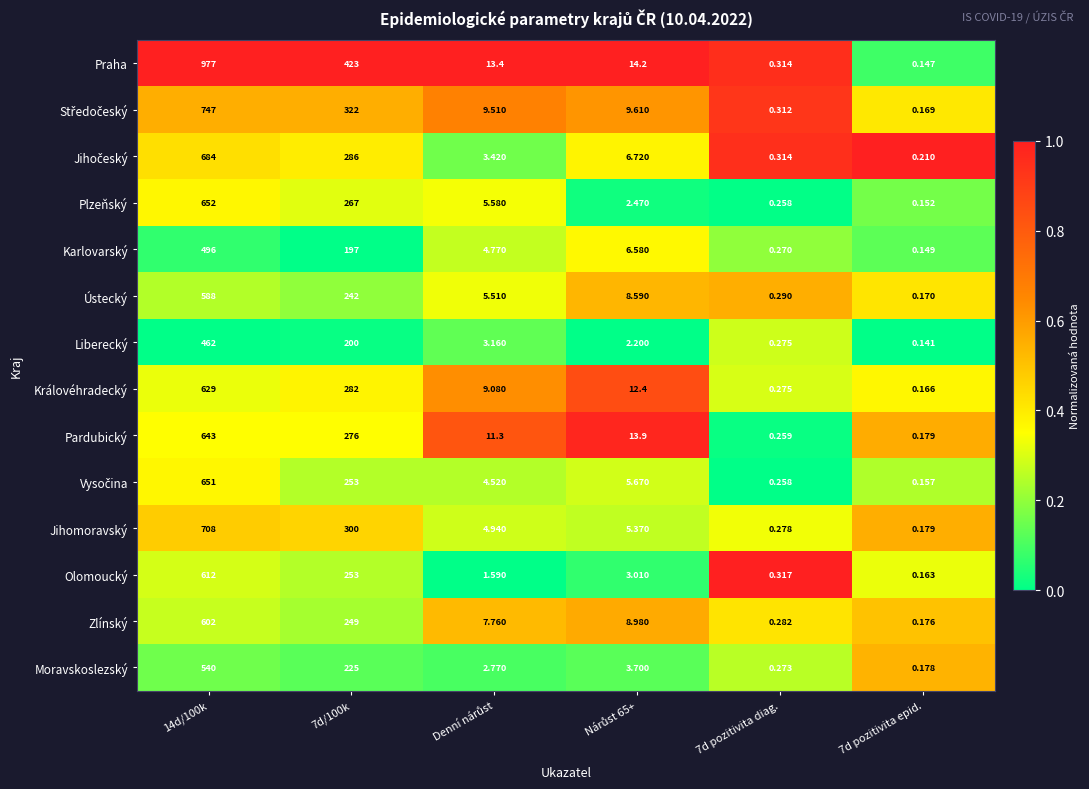

Which series has the largest total across all categories?

Praha